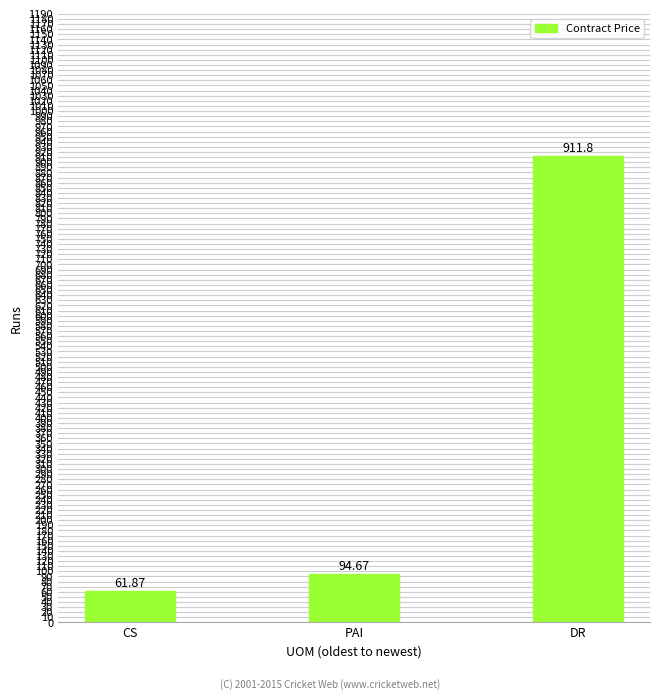

What is the label of the 3rd bar from the right?

CS